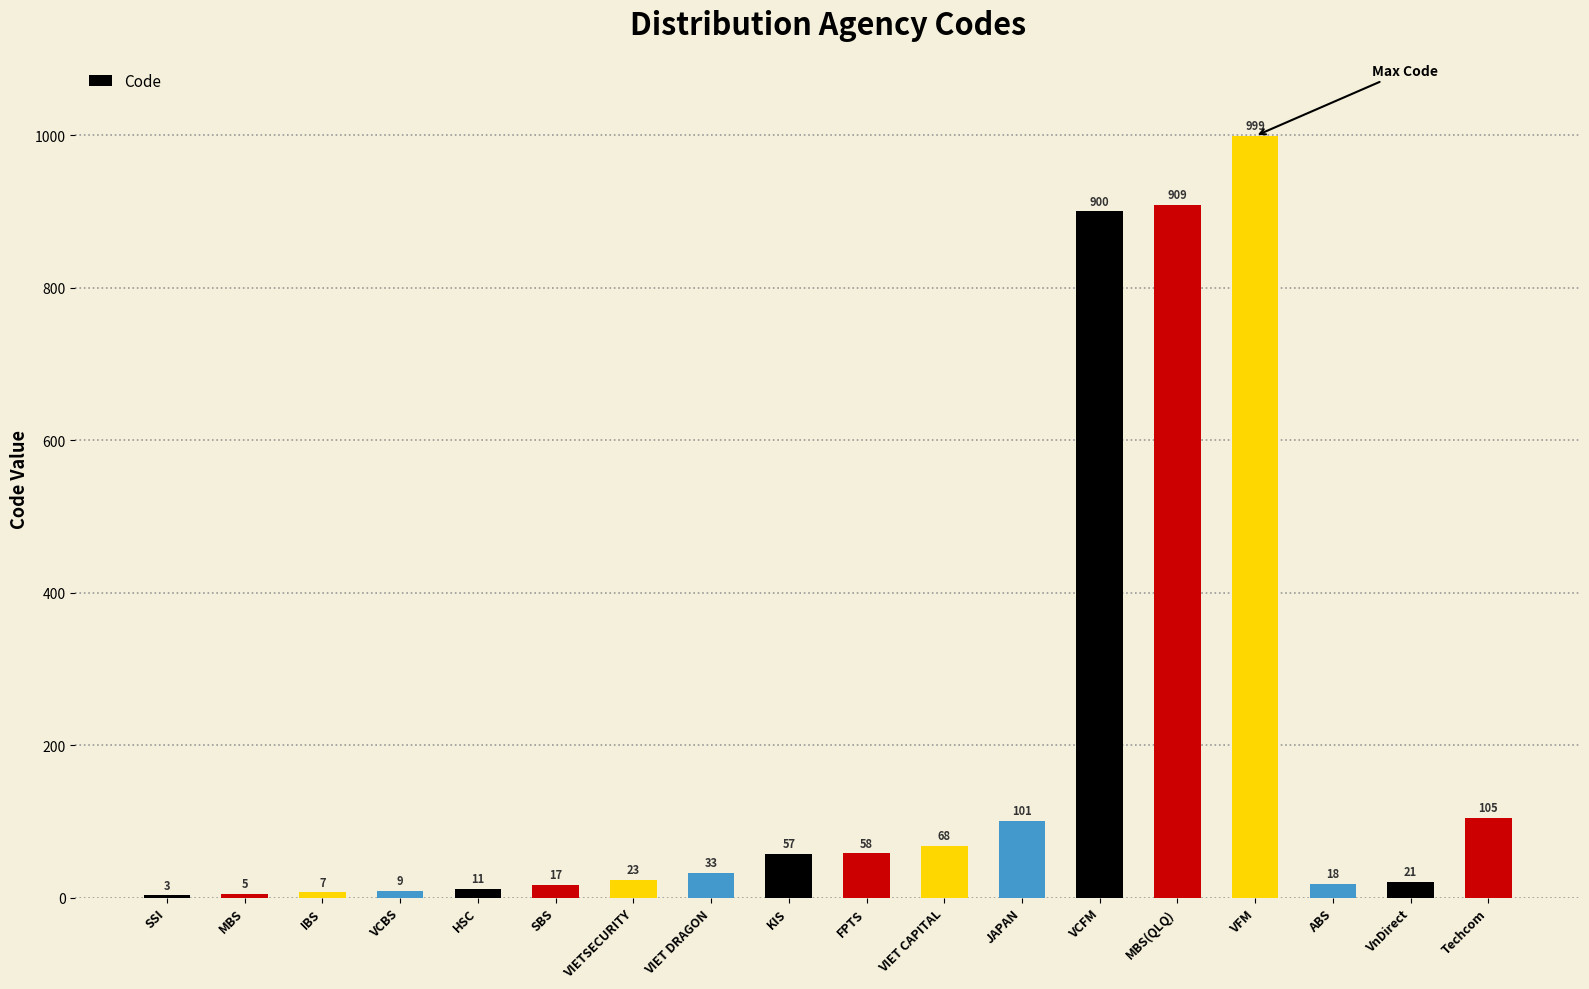

Read the value at SBS.

17